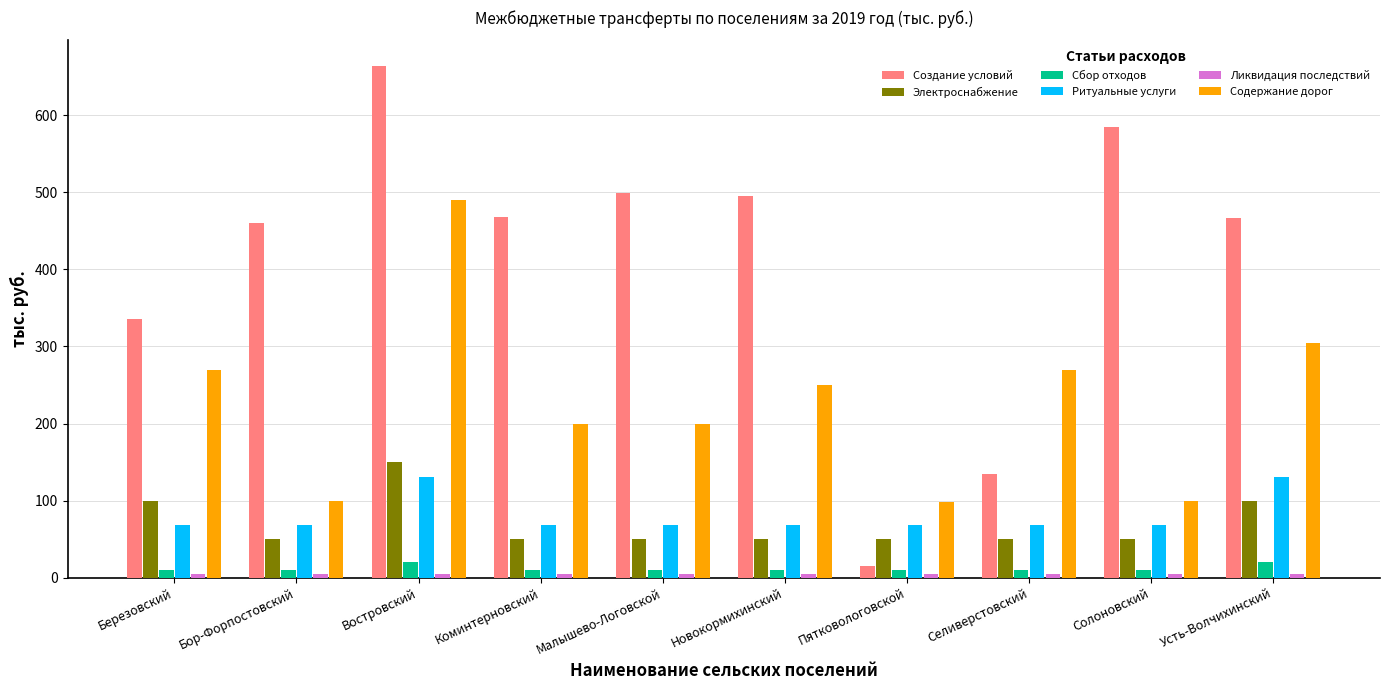

What is the average value of the Создание условий series?

412.3